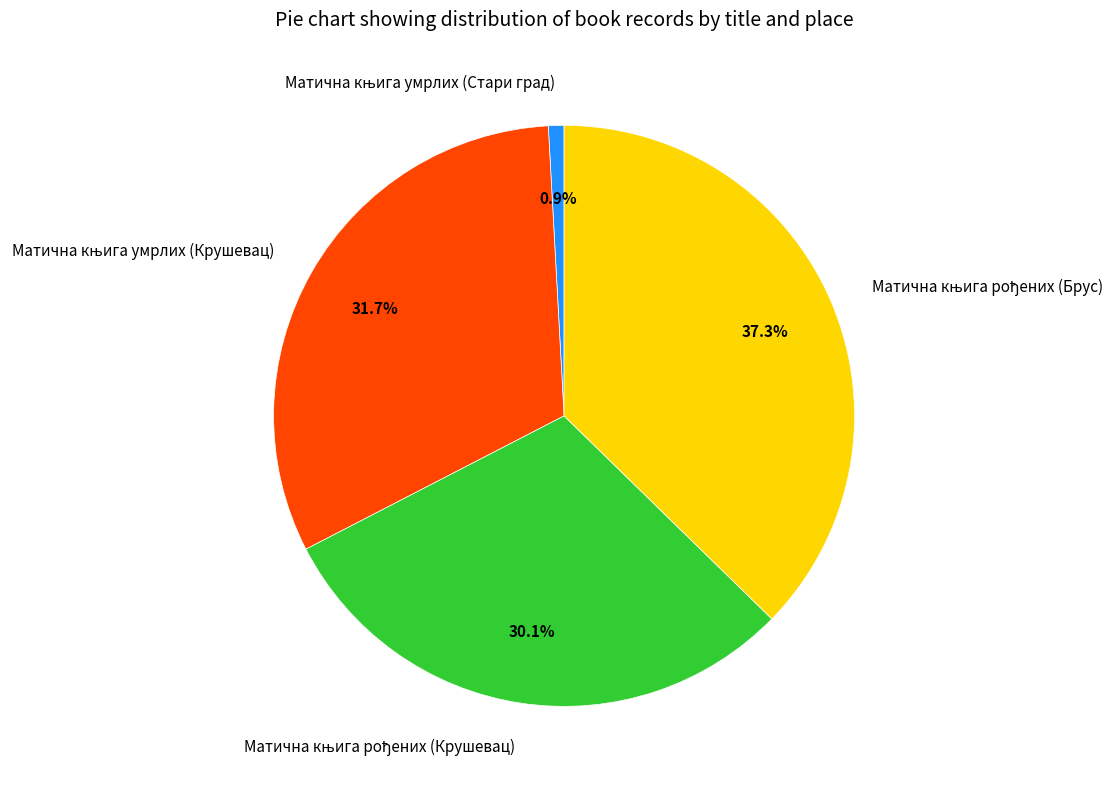

Is there a majority slice in this chart?

No